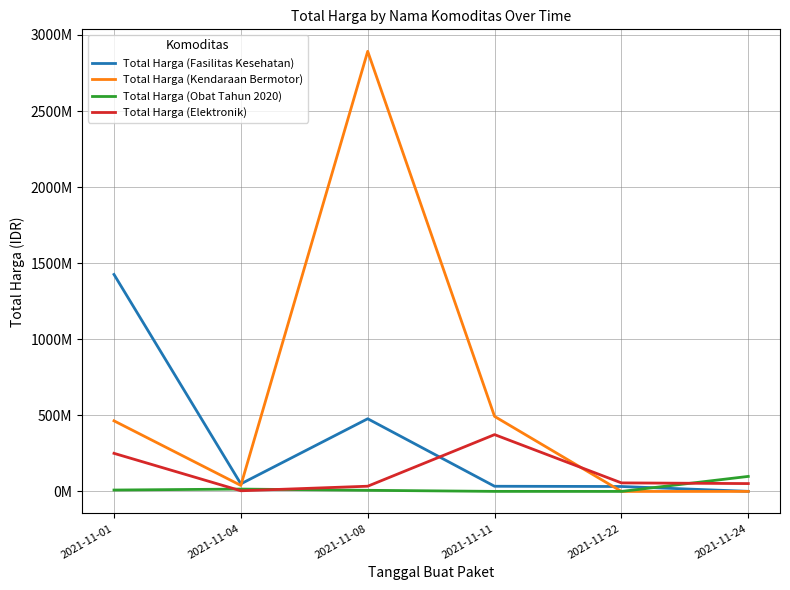

What are all the series names shown in the legend?

Total Harga (Fasilitas Kesehatan), Total Harga (Kendaraan Bermotor), Total Harga (Obat Tahun 2020), Total Harga (Elektronik)